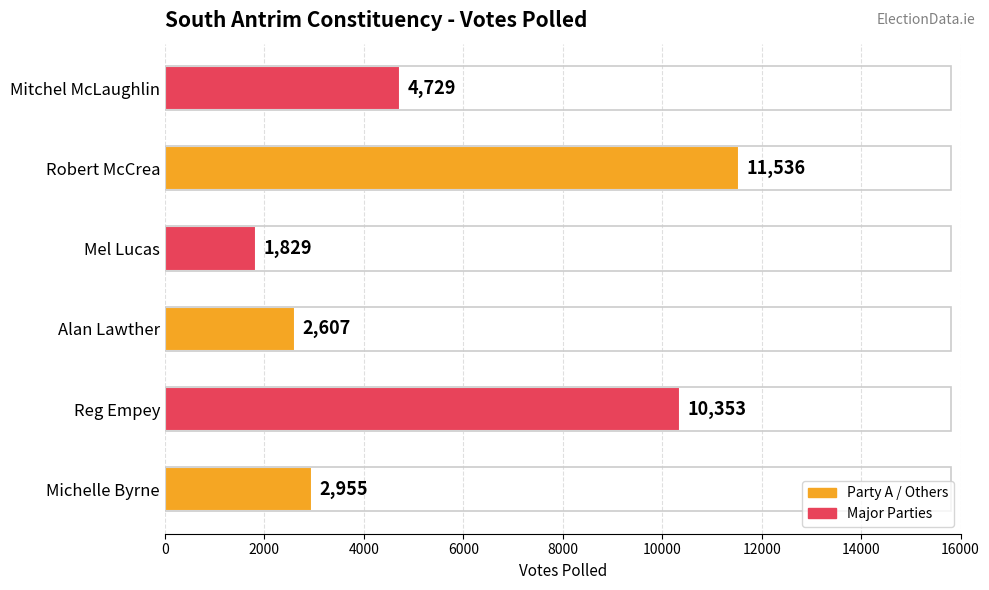

Where is the data nearest to the value 6682?

Mitchel McLaughlin